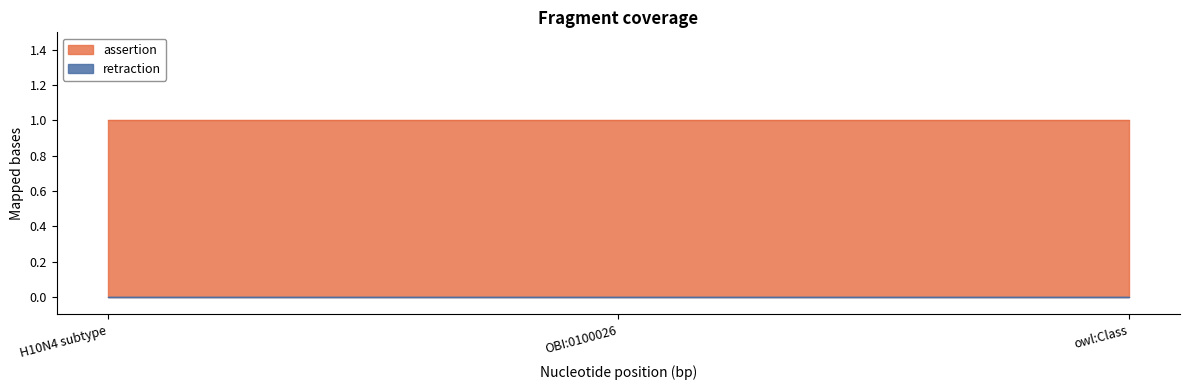

What is the total value across all series at H10N4 subtype?

1